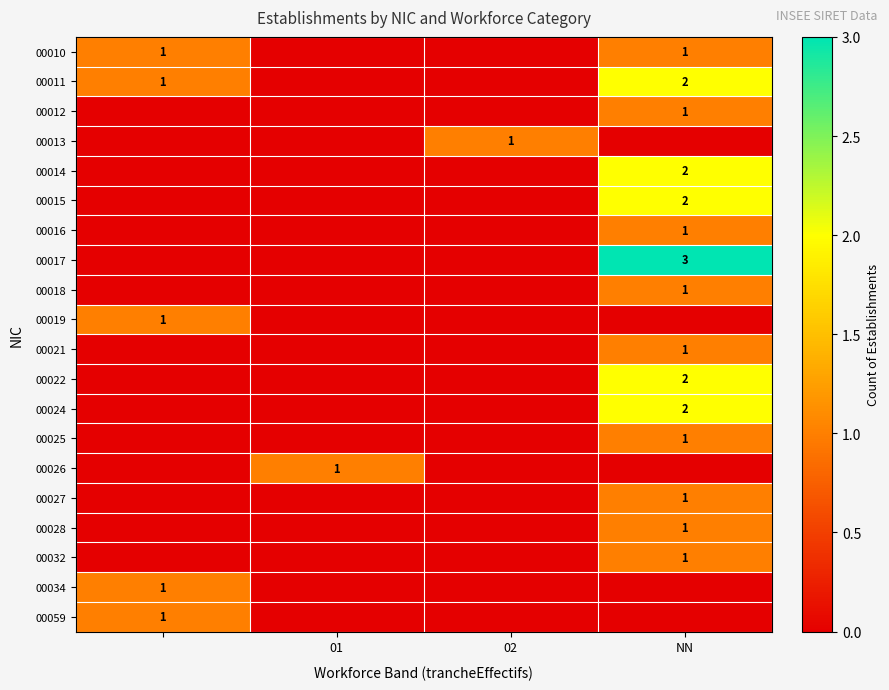

Is it true that 00027 equals 2 at NN?

False